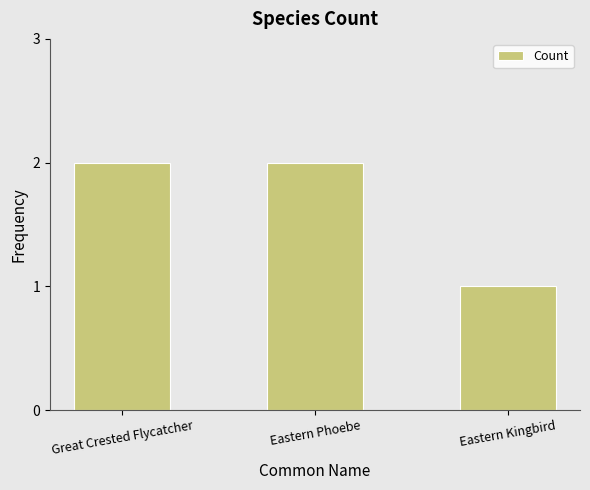

True or false: the data shows 1 at Eastern Kingbird.

True